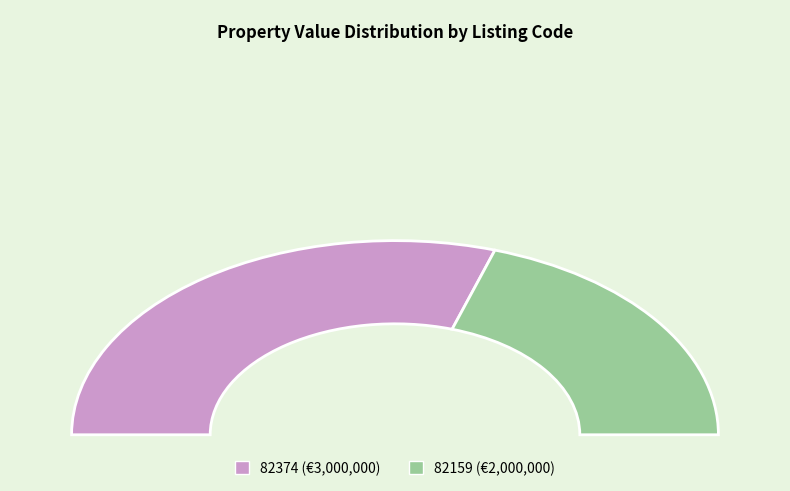

What is the change in value from 82374 to 82159?

-1000000